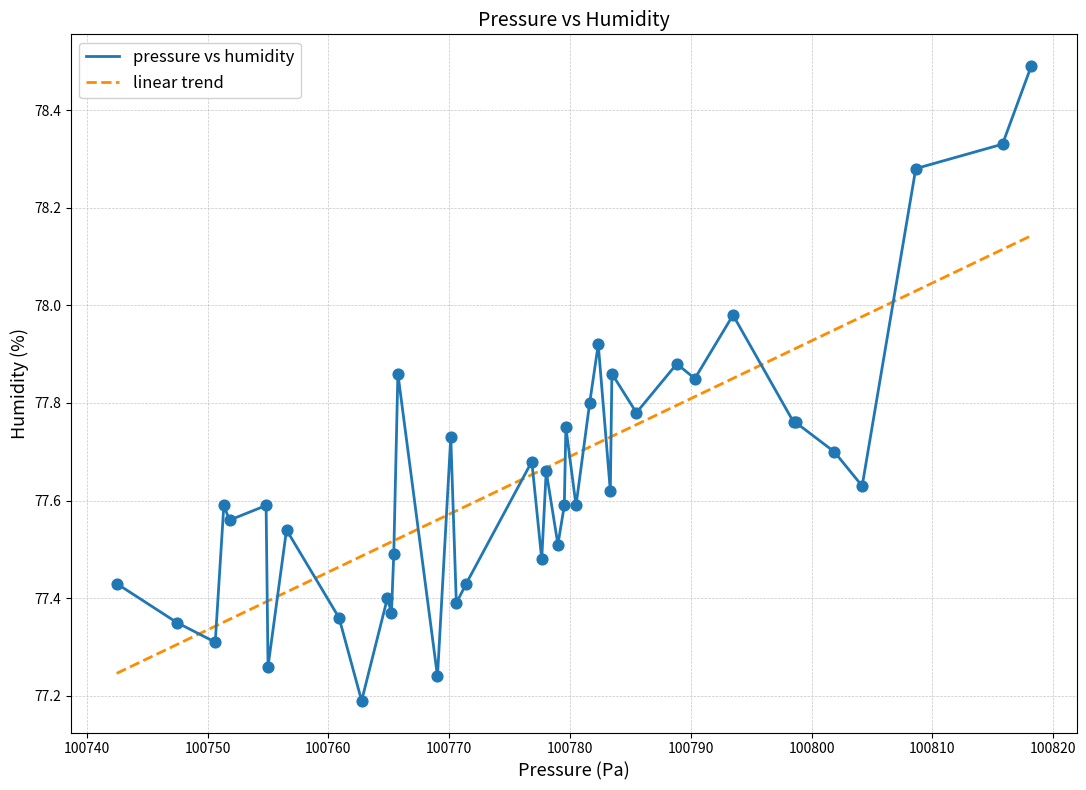

Which series has the widest spread of values?

pressure vs humidity